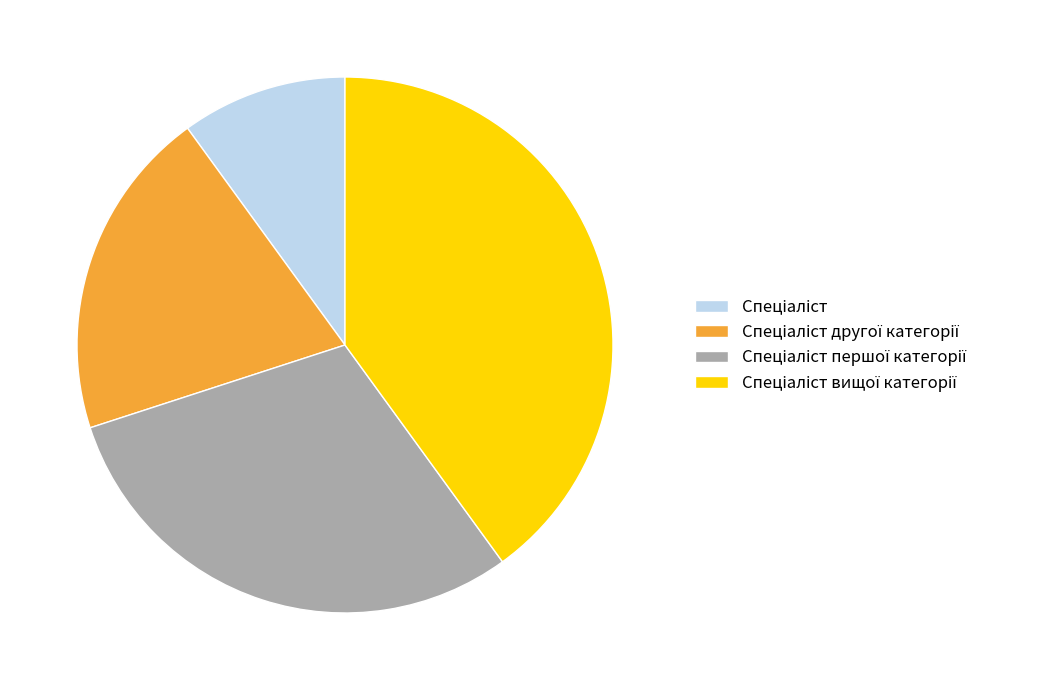

Does any single category account for the majority?

No